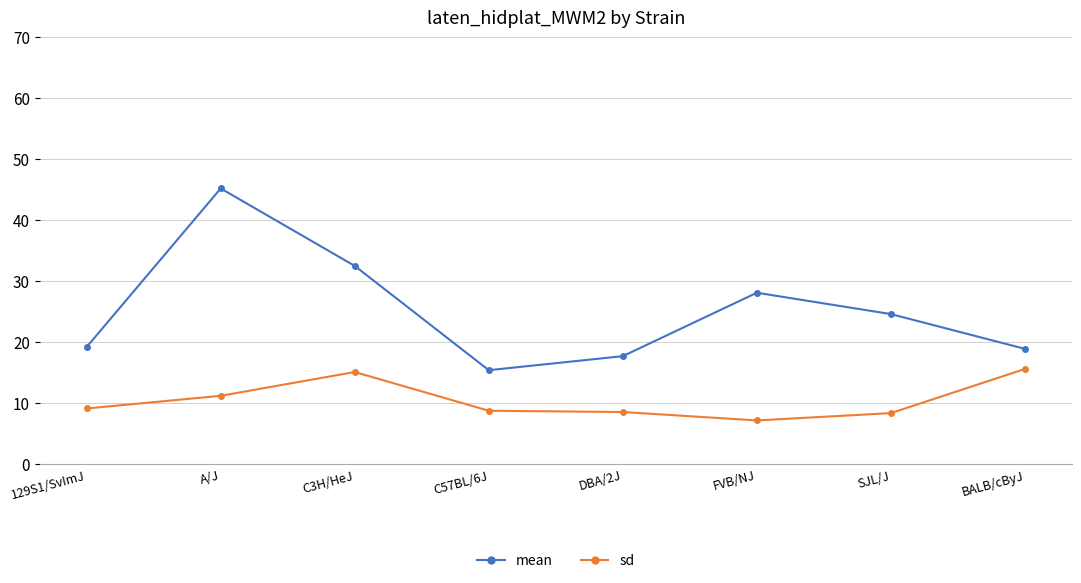

What is the sum of the mean values at C3H/HeJ and BALB/cByJ?

51.4